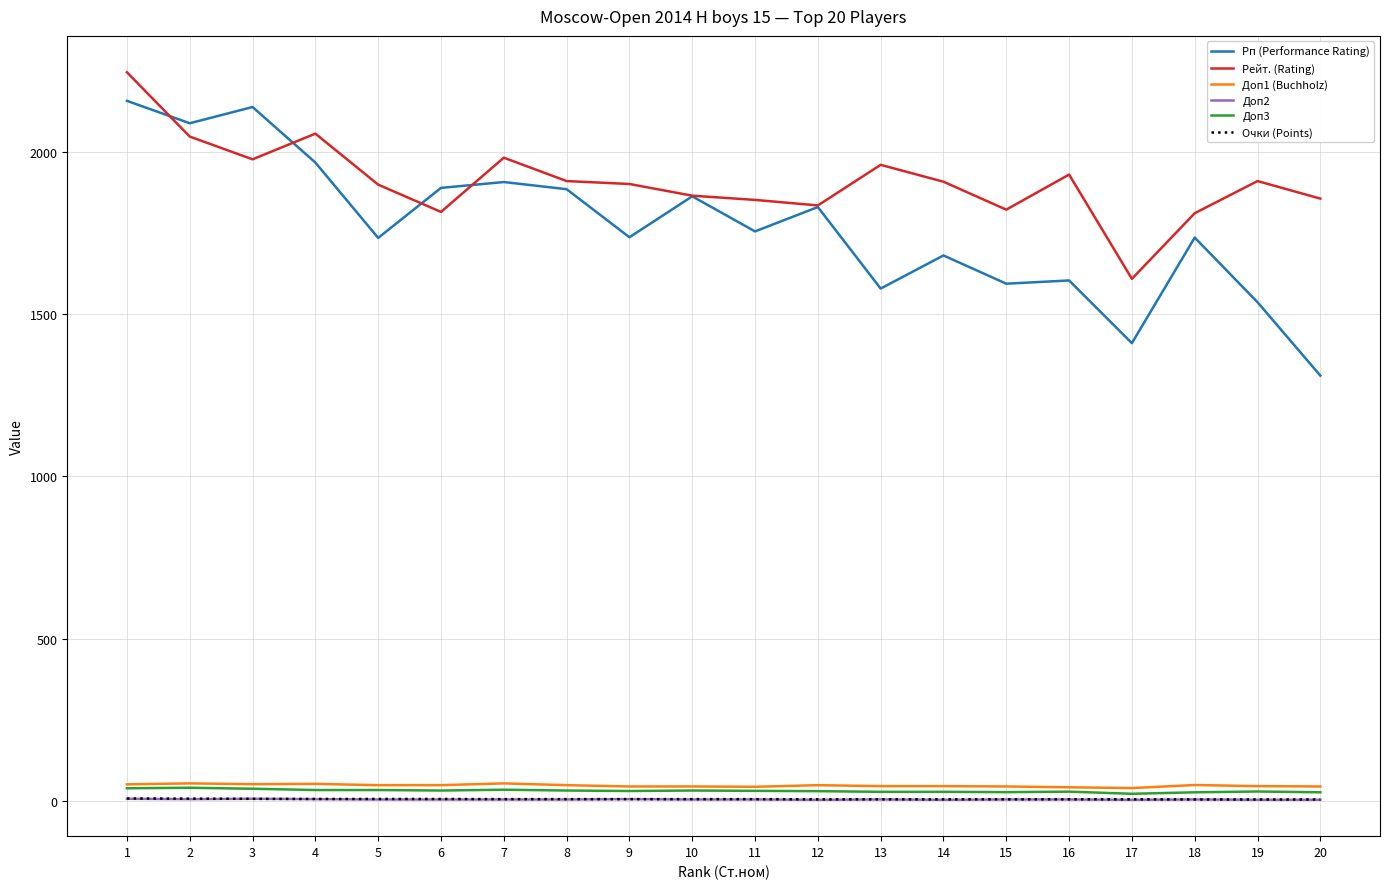

What is the highest value of the Доп1 (Buchholz) series?

54.5